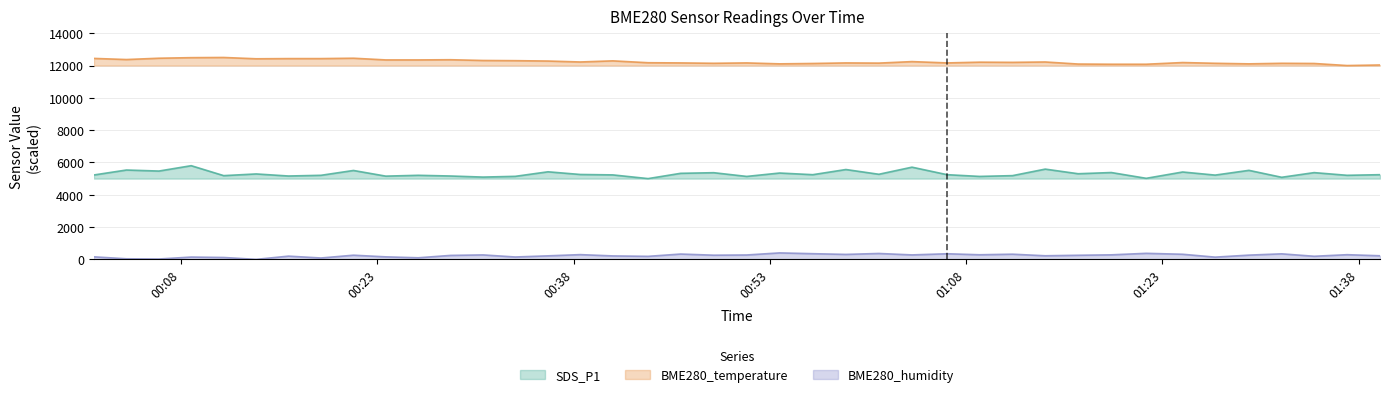

What is the highest value of the BME280_temperature series?

12500.0